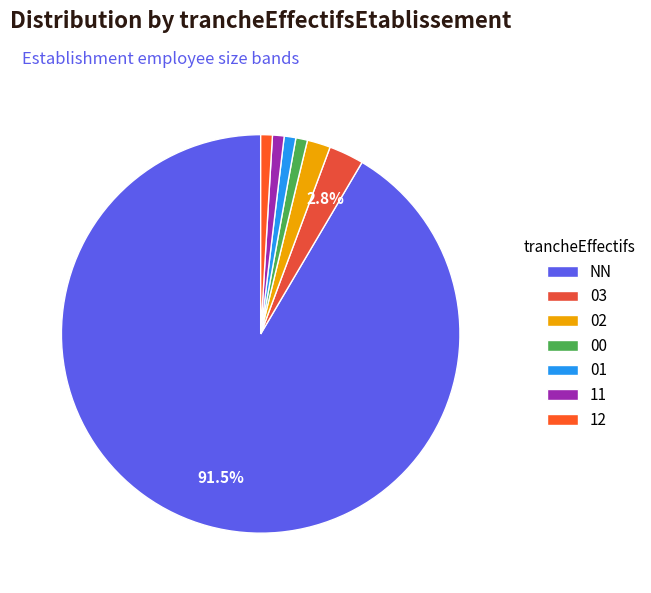

Which category has the biggest portion of the pie?

NN